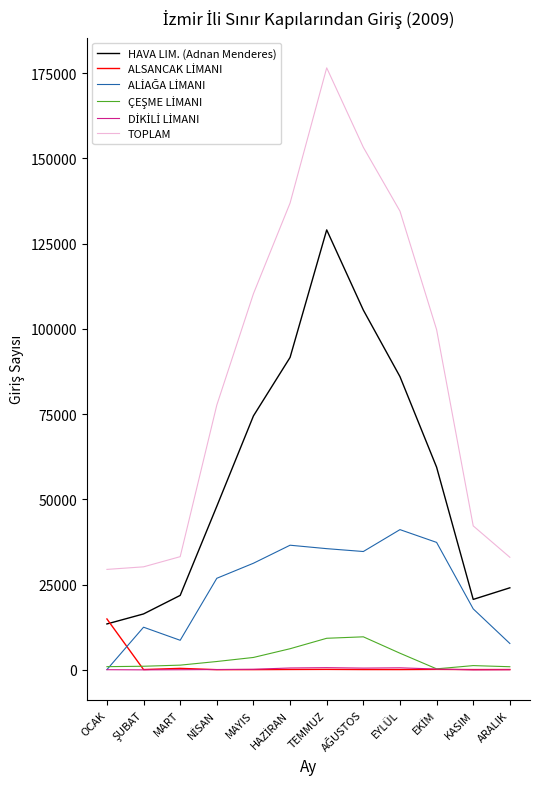

Does the chart display data point markers on the line(s)?

No